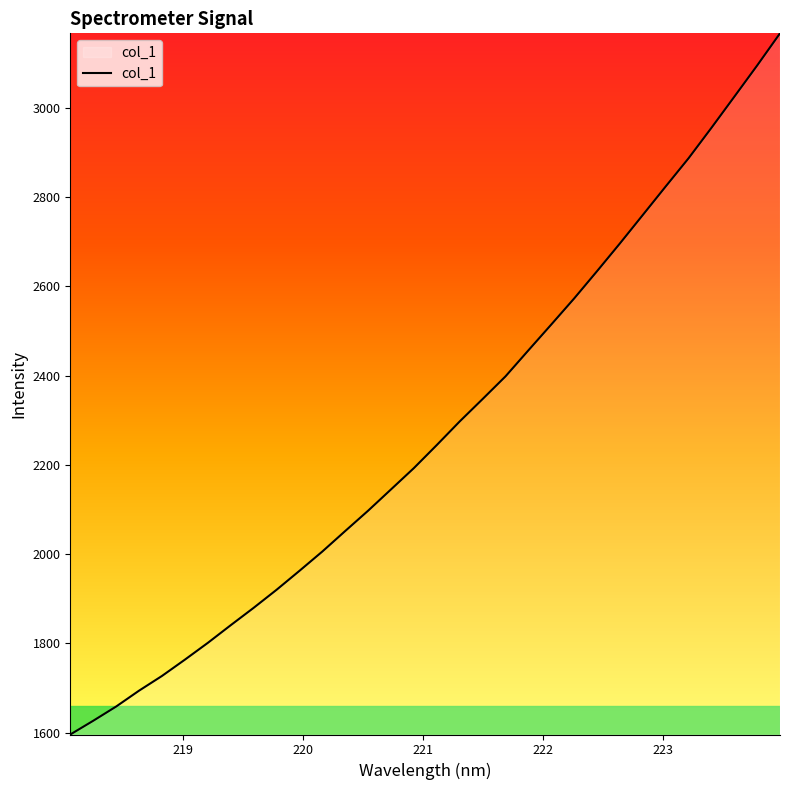

What is the smallest value displayed?

1595.7